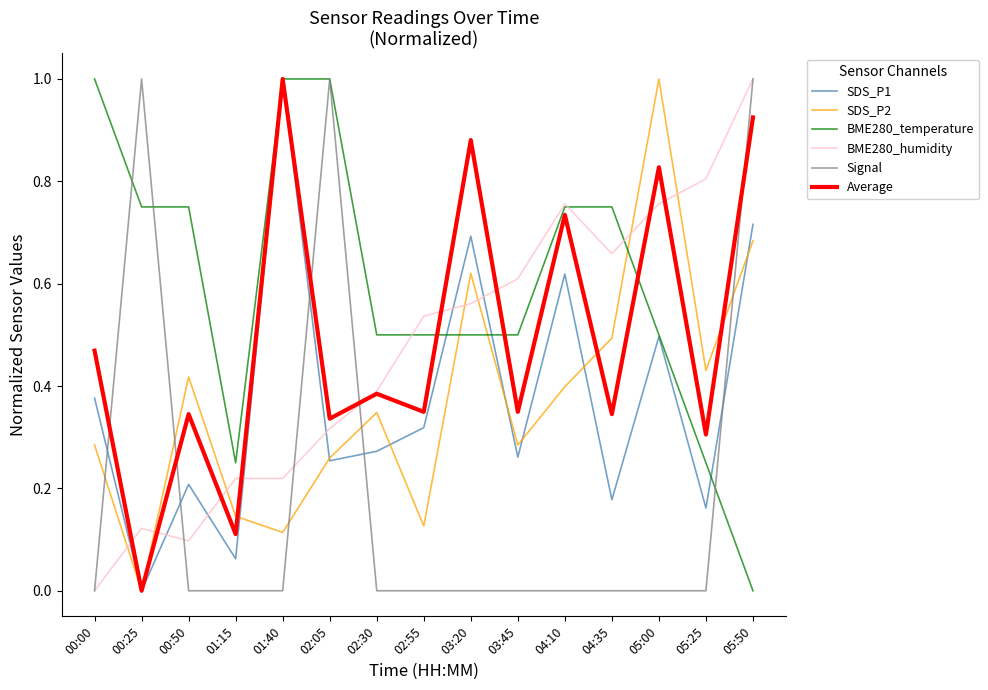

What are all the series names shown in the legend?

SDS_P1, SDS_P2, BME280_temperature, BME280_humidity, Signal, Average